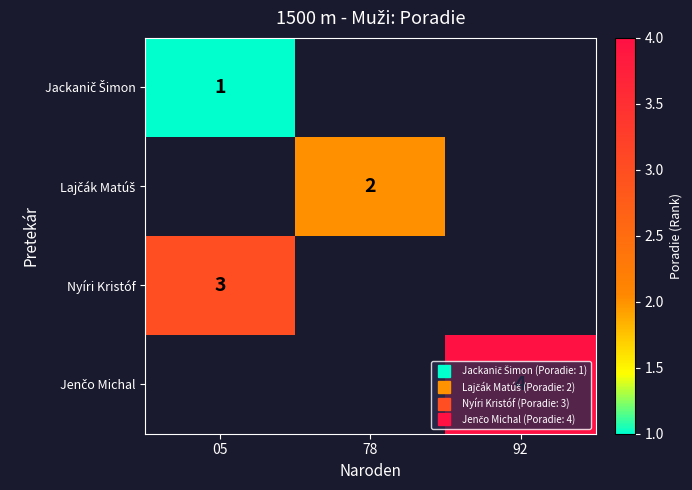

At how many categories does at least one series exceed 3?

1